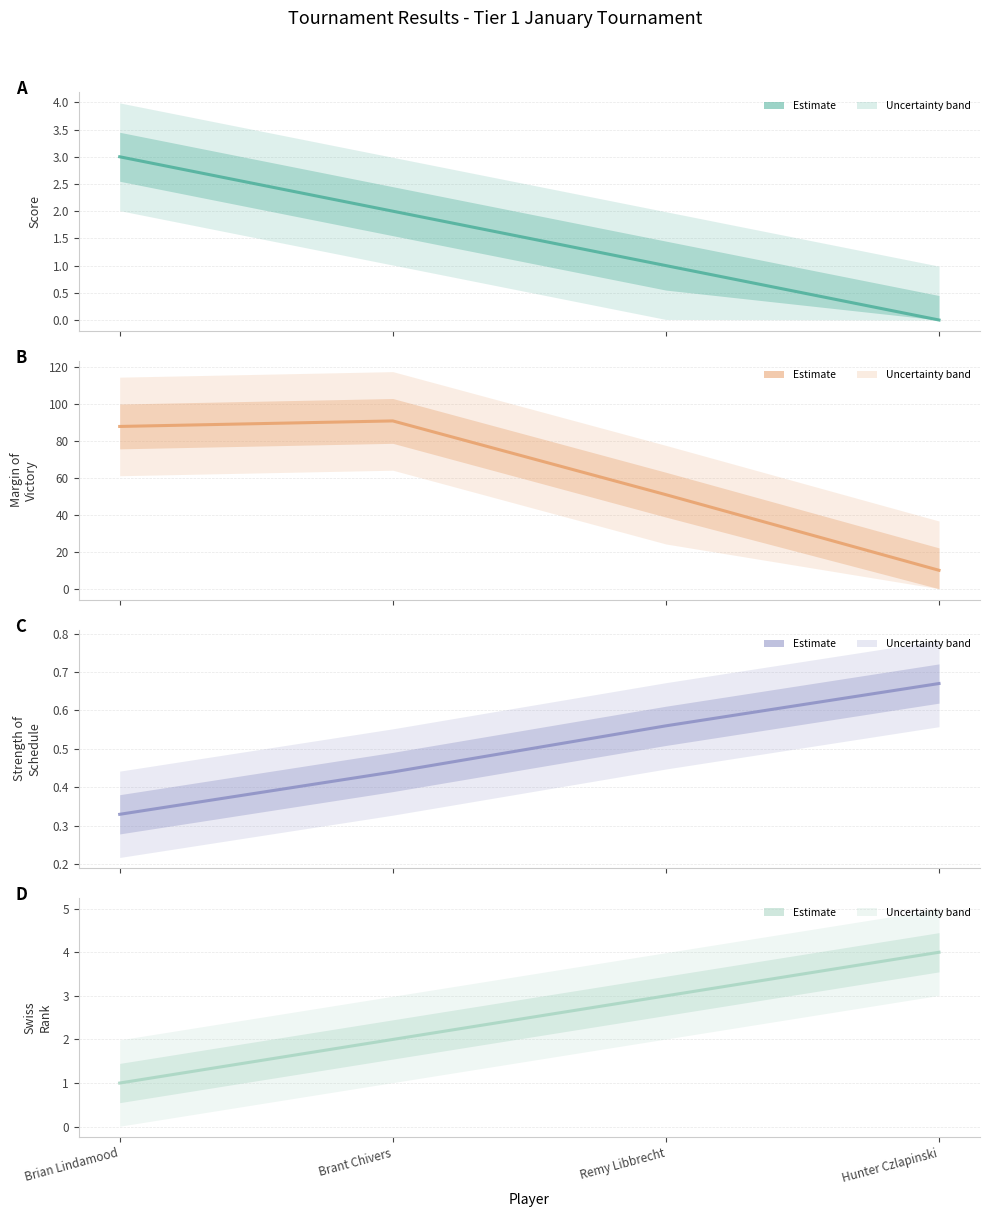

At how many categories does at least one series exceed 25?

3